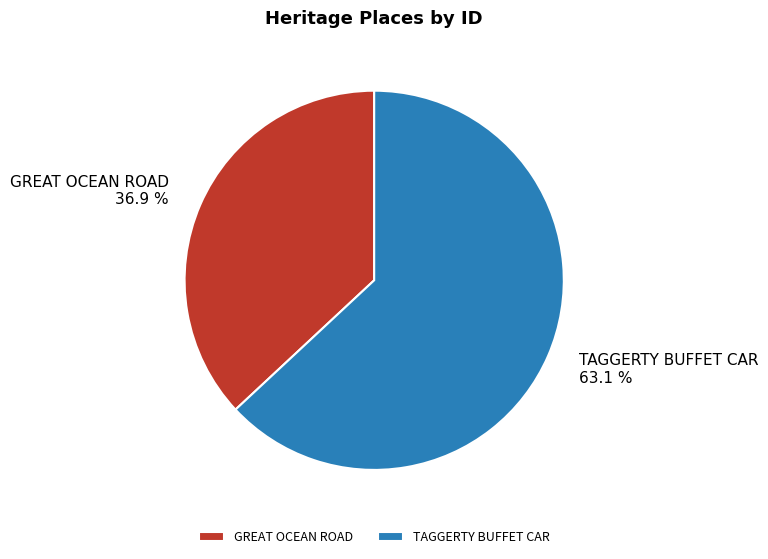

Which category has the smallest portion of the pie?

GREAT OCEAN ROAD